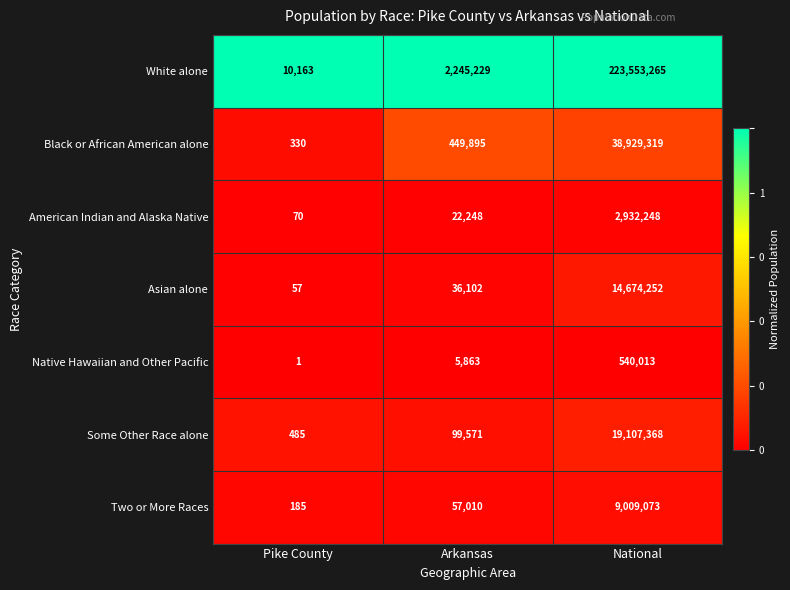

Reading left to right, list all the values displayed in this chart.

White alone: Pike County=10163	Arkansas=2245229	National=223553265
Black or African American alone: Pike County=330	Arkansas=449895	National=38929319
American Indian and Alaska Native: Pike County=70	Arkansas=22248	National=2932248
Asian alone: Pike County=57	Arkansas=36102	National=14674252
Native Hawaiian and Other Pacific: Pike County=1	Arkansas=5863	National=540013
Some Other Race alone: Pike County=485	Arkansas=99571	National=19107368
Two or More Races: Pike County=185	Arkansas=57010	National=9009073